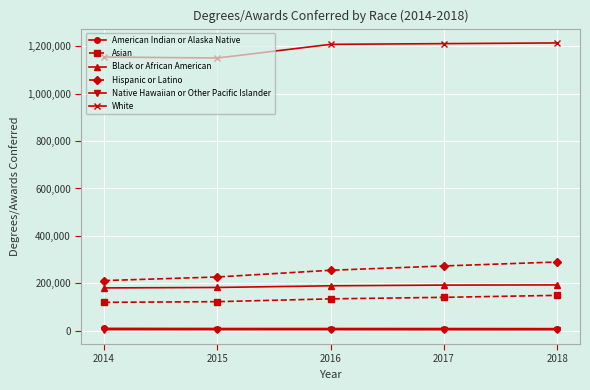

What is the value of the Asian point at the 3rd from the left?

134667